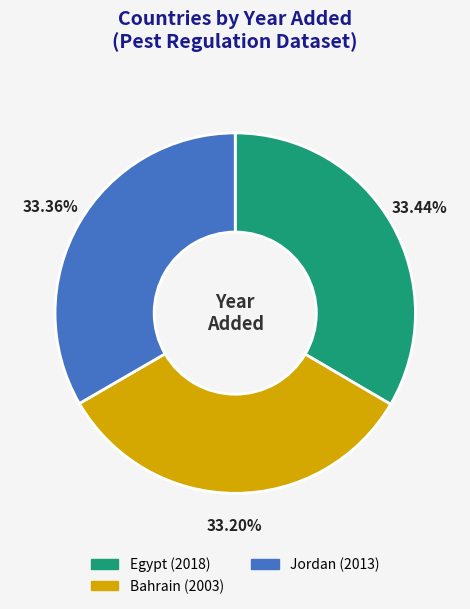

Does Bahrain represent more than half of the total?

No